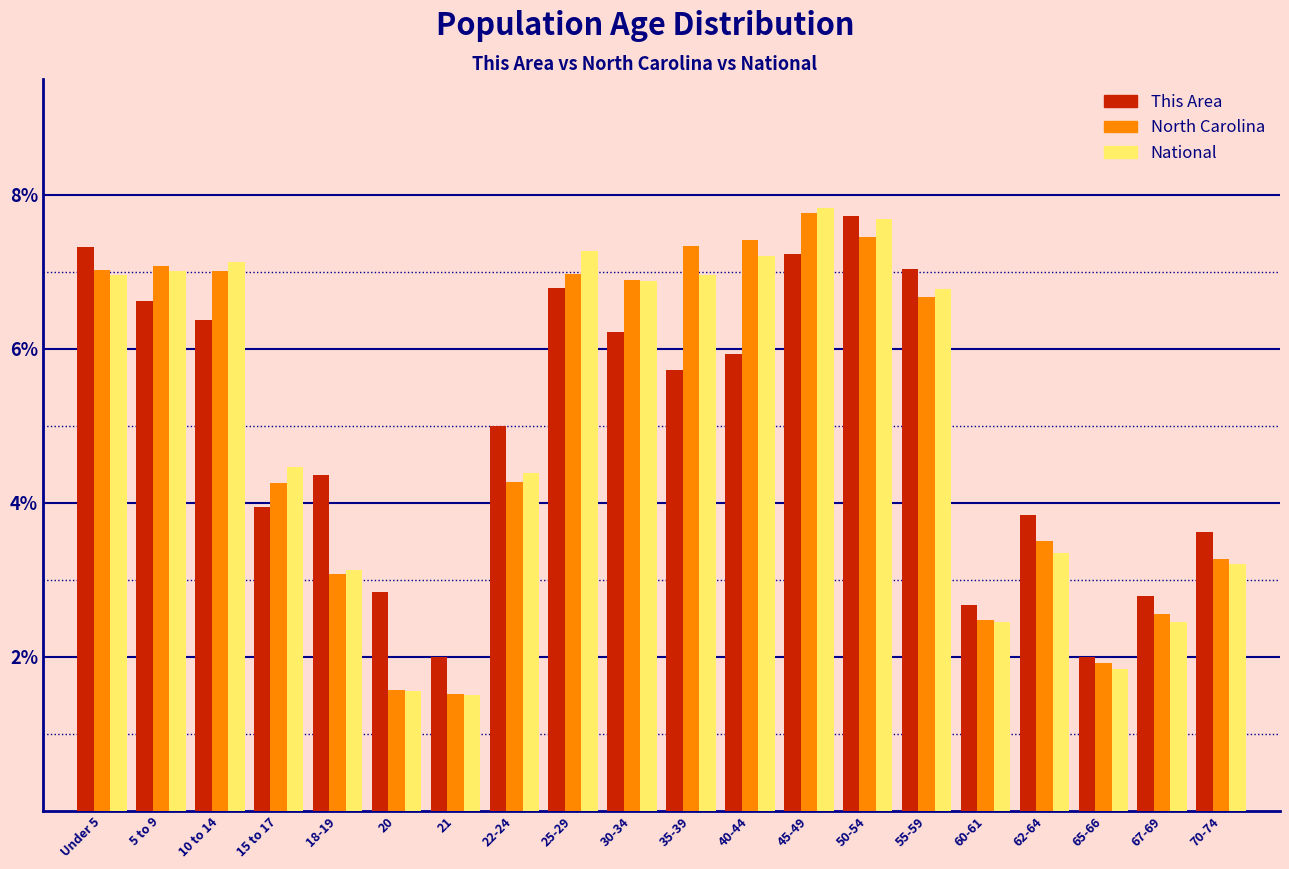

Is the value of This Area at 50-54 greater than the value of National at 25-29?

Yes